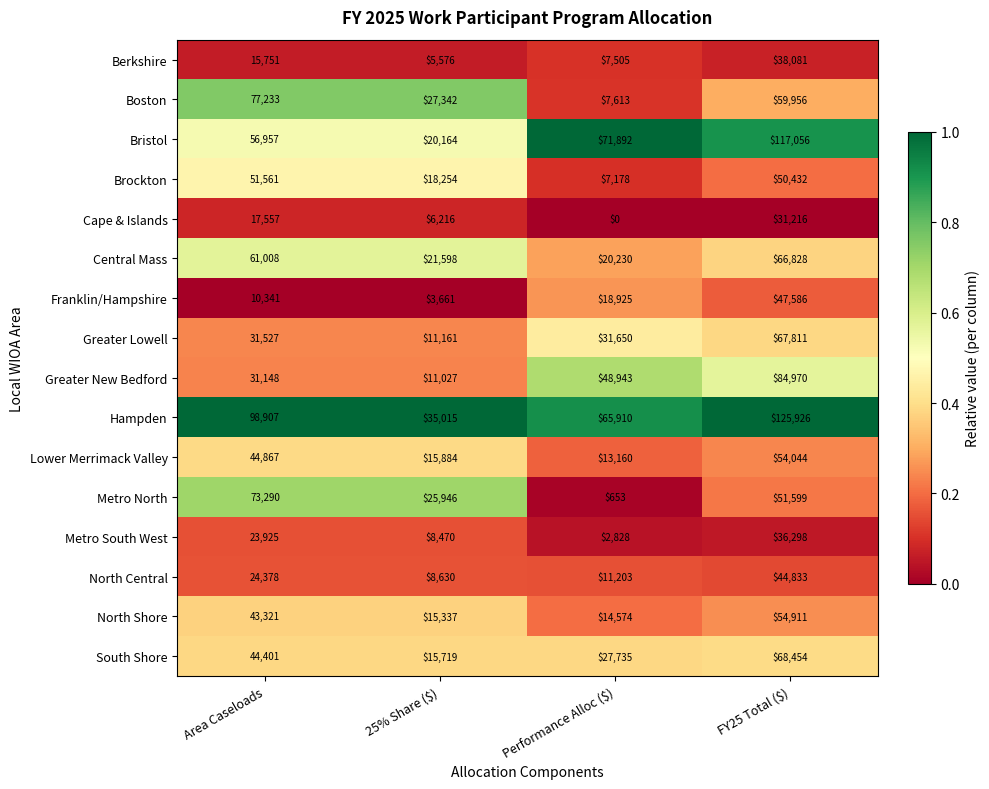

Rank the series at Area Caseloads from lowest to highest value.

Franklin/Hampshire, Berkshire, Cape & Islands, Metro South West, North Central, Greater New Bedford, Greater Lowell, North Shore, South Shore, Lower Merrimack Valley, Brockton, Bristol, Central Mass, Metro North, Boston, Hampden